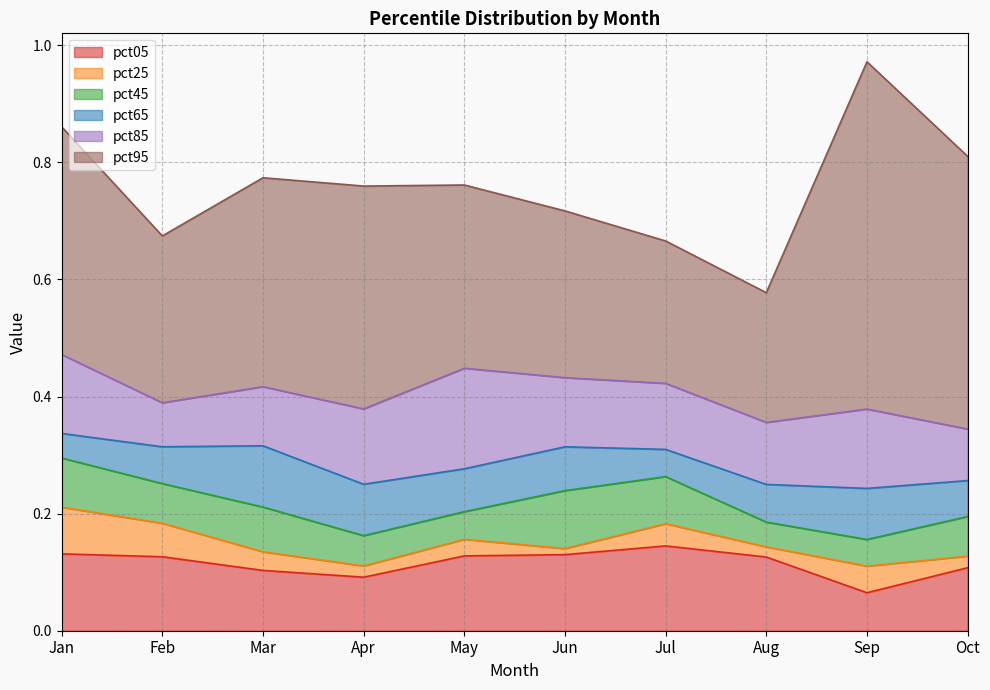

Reading right to left, extract all data points from this chart.

pct05: 0.1	0.1	0.1	0.1	0.1	0.1	0.1	0.1	0.1	0.1
pct25: 0.1	0.1	0.1	0.2	0.1	0.2	0.1	0.1	0.2	0.2
pct45: 0.2	0.2	0.2	0.3	0.2	0.2	0.2	0.2	0.3	0.3
pct65: 0.3	0.2	0.2	0.3	0.3	0.3	0.3	0.3	0.3	0.3
pct85: 0.3	0.4	0.4	0.4	0.4	0.4	0.4	0.4	0.4	0.5
pct95: 0.8	1.0	0.6	0.7	0.7	0.8	0.8	0.8	0.7	0.9